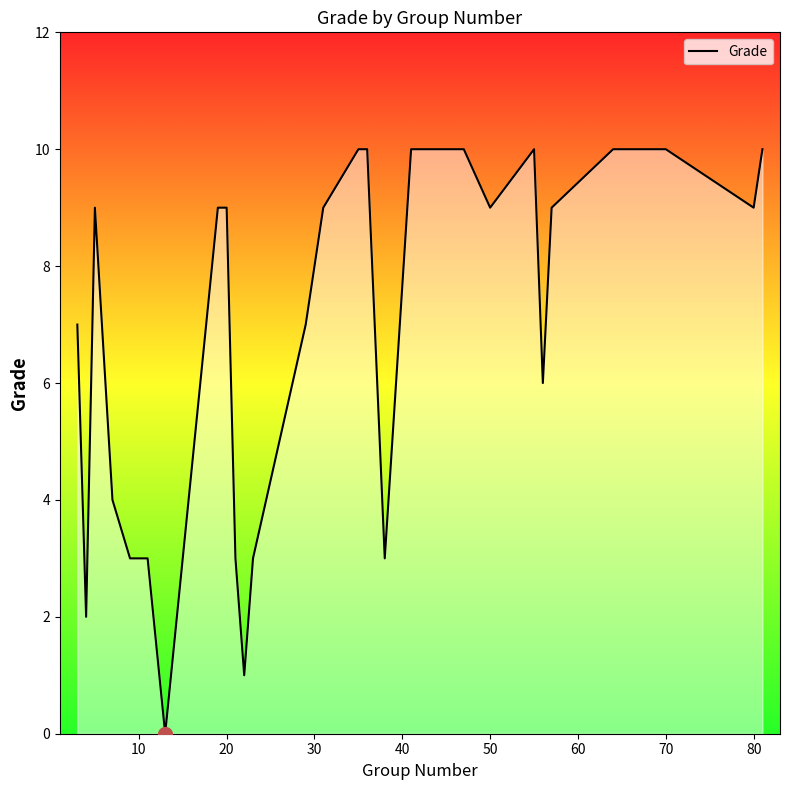

What is the greatest value displayed?

10